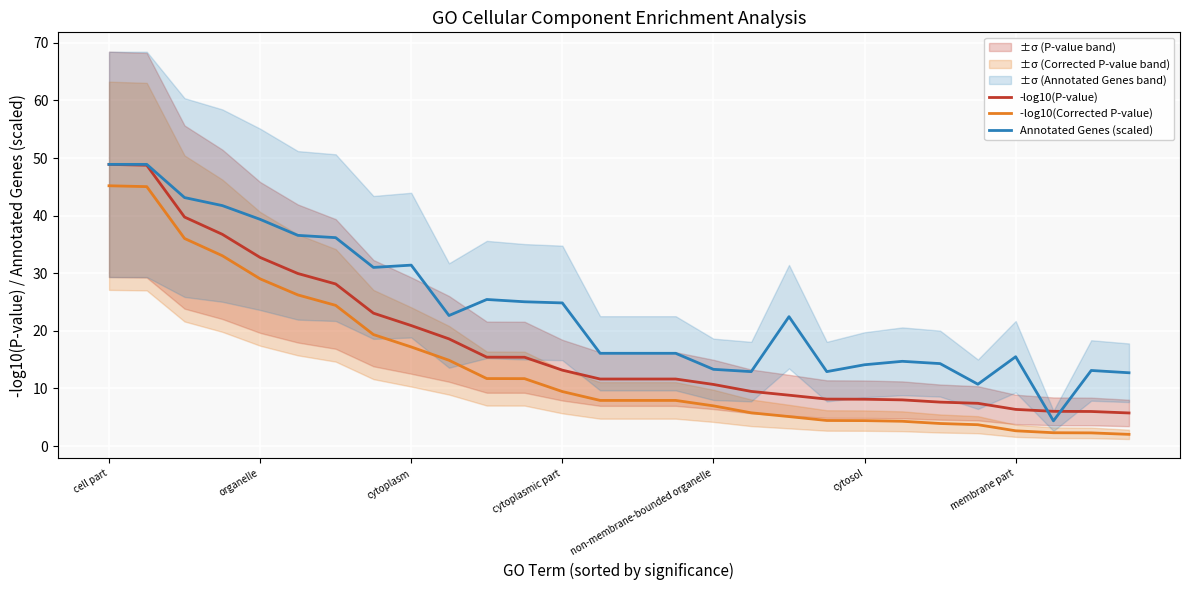

What is the difference between the maximum and minimum values in the Annotated Genes (scaled) series?

44.5